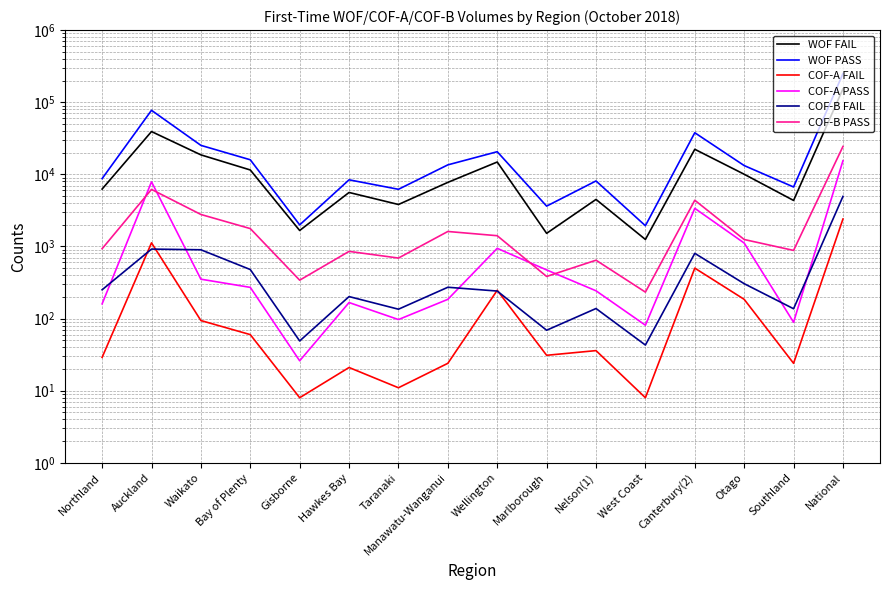

True or false: COF-A PASS and COF-B PASS cross at least once.

True